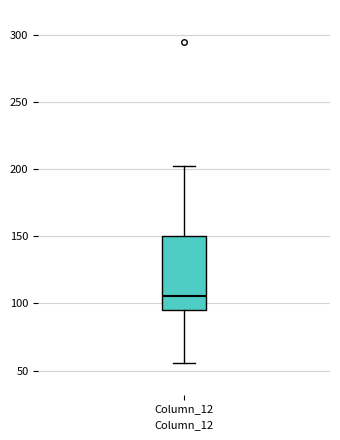

Transcribe this box plot: give where the median line is, the range the box spans, and where the two whiskers end, as read against the y-axis. The values are not printed on the chart, so give them approximately, as read against the axis.

median 105, box 95 to 150, whiskers 55 to 200